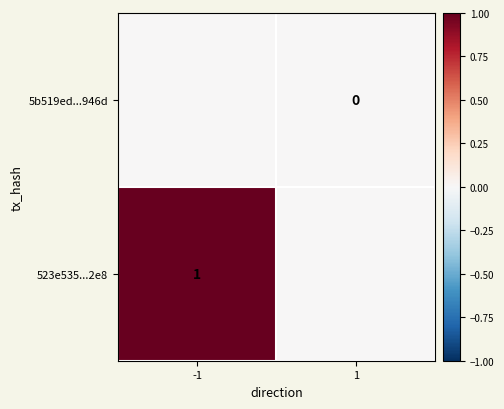

Which has a higher value, 1 or -1?

1